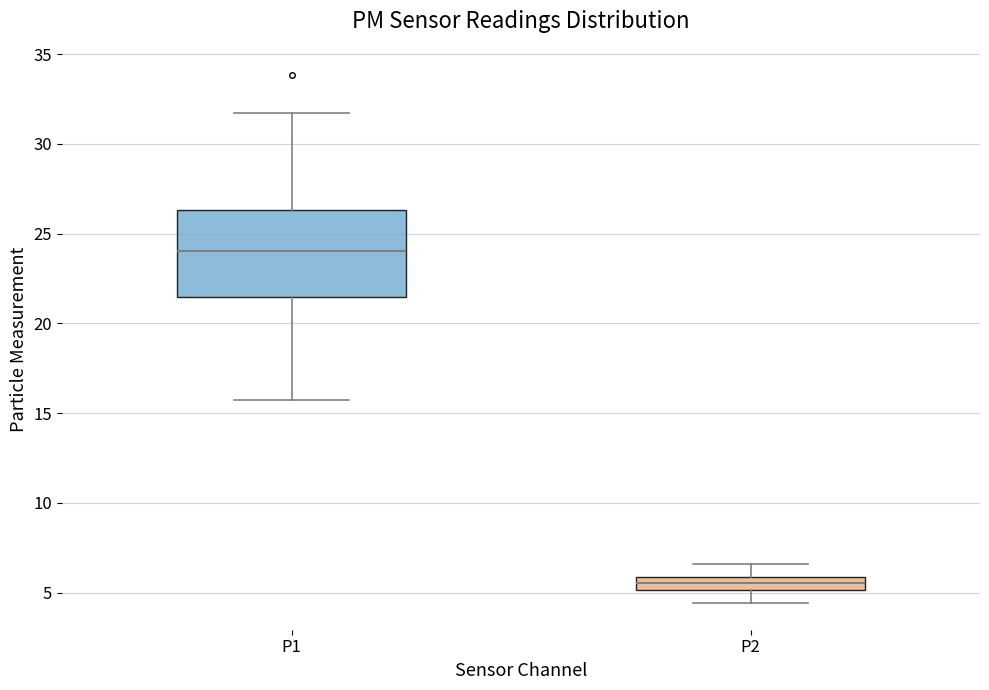

Which box's median line is the highest?

P1